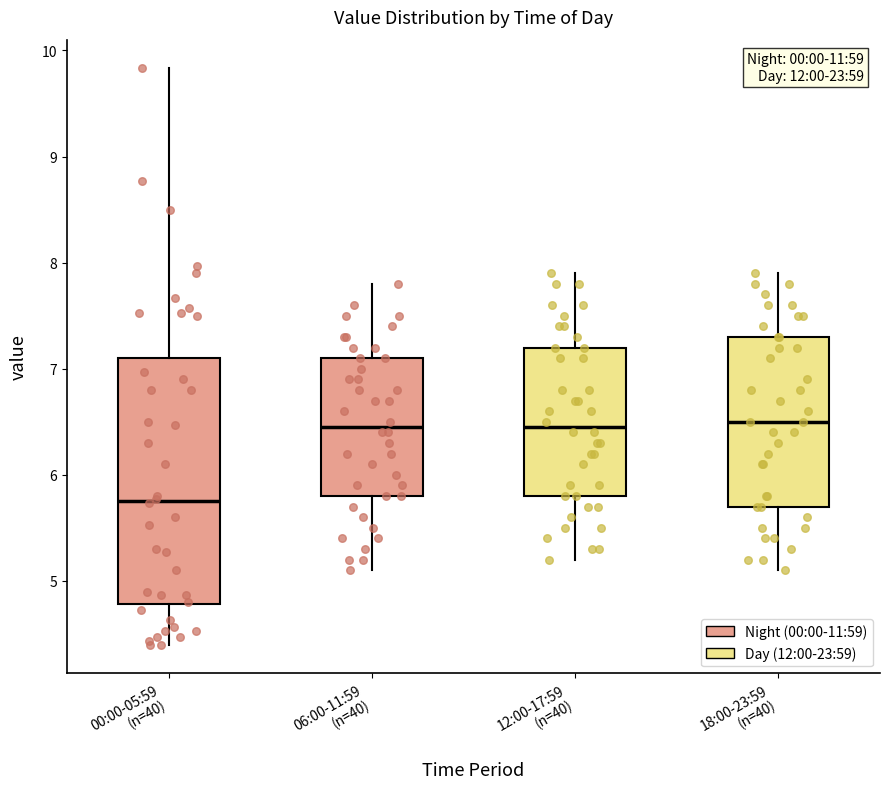

Reading left to right, transcribe this box plot: for each box, give where its median line is, the range the box spans, and where its two whiskers end, as read against the y-axis. The values are not printed on the chart, so give them approximately, as read against the axis.

00:00-05:59 (n=40): median 5.8, box 4.8 to 7.1, whiskers 4.4 to 9.8
06:00-11:59 (n=40): median 6.5, box 5.8 to 7.1, whiskers 5.1 to 7.8
12:00-17:59 (n=40): median 6.5, box 5.8 to 7.2, whiskers 5.2 to 7.9
18:00-23:59 (n=40): median 6.5, box 5.7 to 7.3, whiskers 5.1 to 7.9